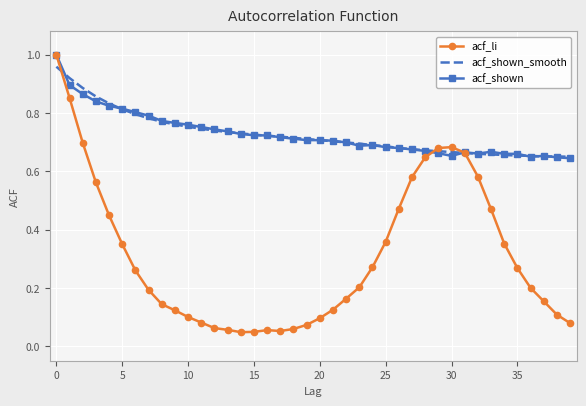

Which series has the widest spread of values?

acf_li